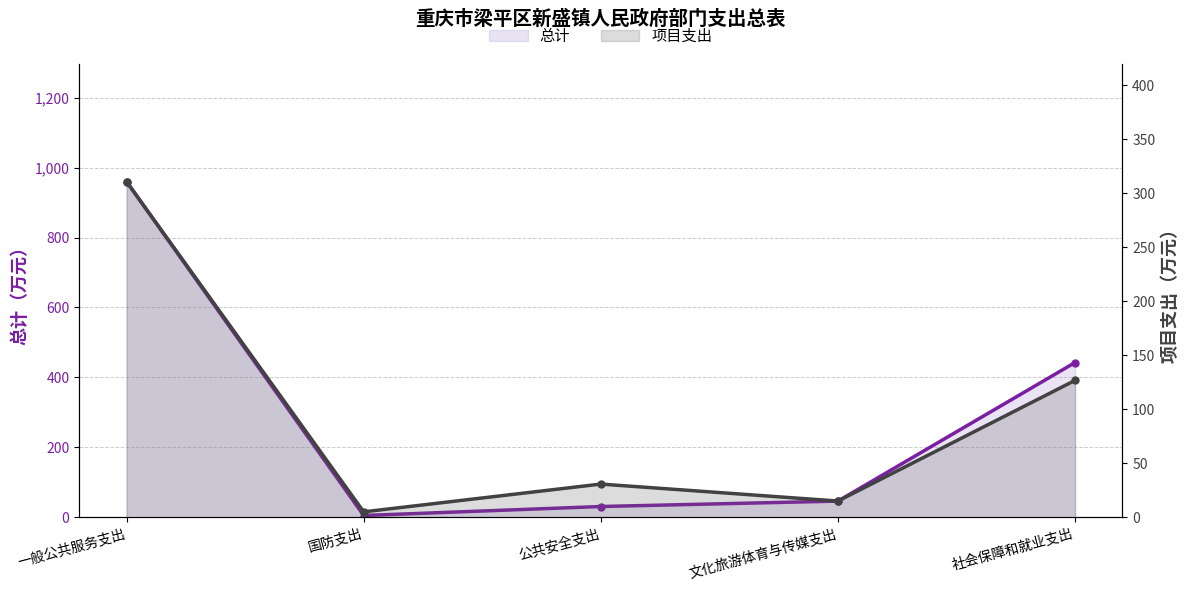

Rank the series by their average value, from highest to lowest.

总计, 项目支出